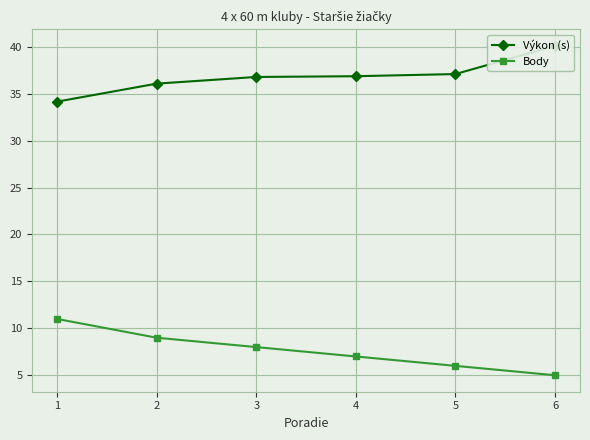

At which category is the sum across all series the highest?

1